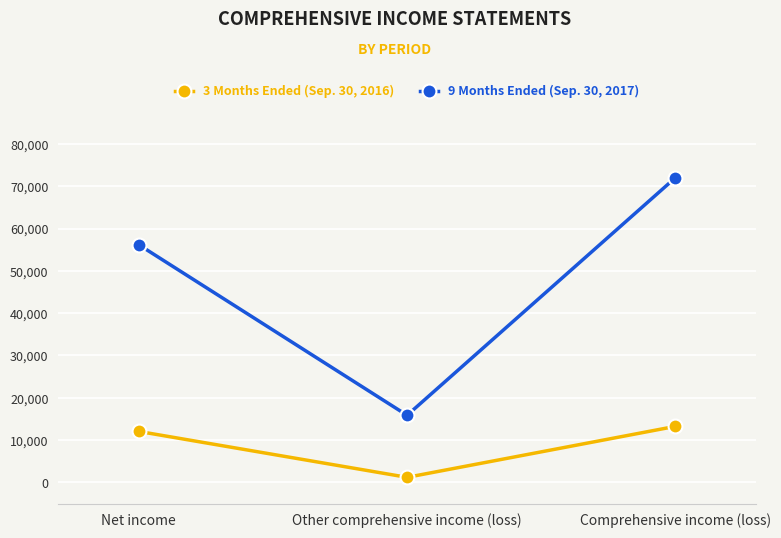

True or false: 3 Months Ended (Sep. 30, 2016) has a value of 13241 at Comprehensive income (loss).

True